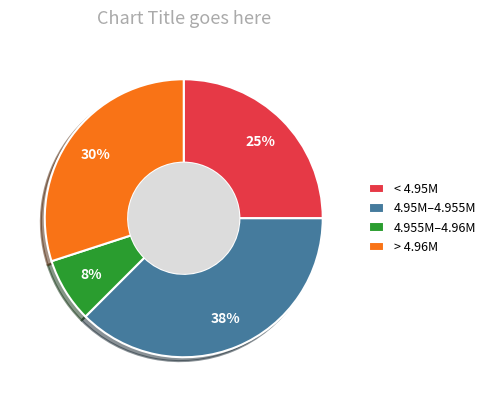

Approximately how many times larger is the value at 4.955M–4.96M compared to < 4.95M?

0.3